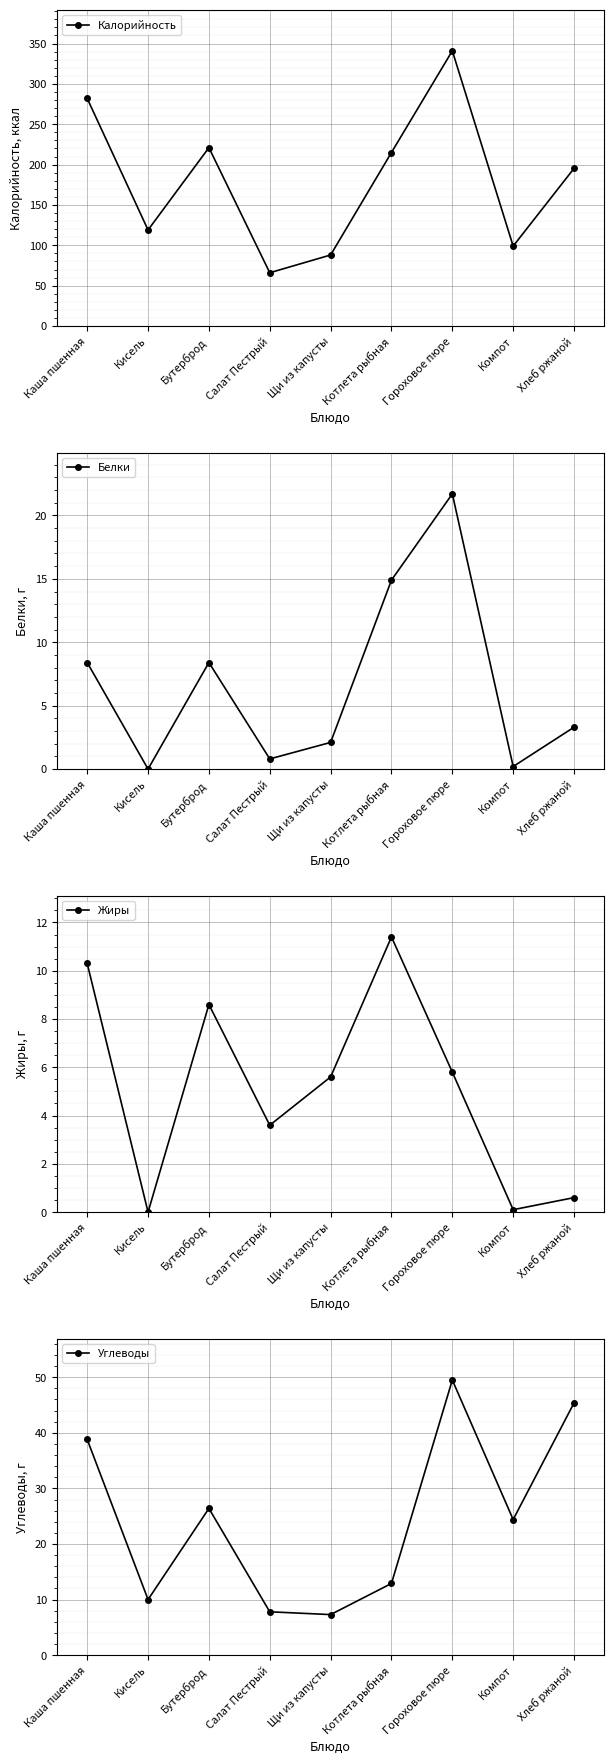

What is the maximum value for Жиры?

11.4